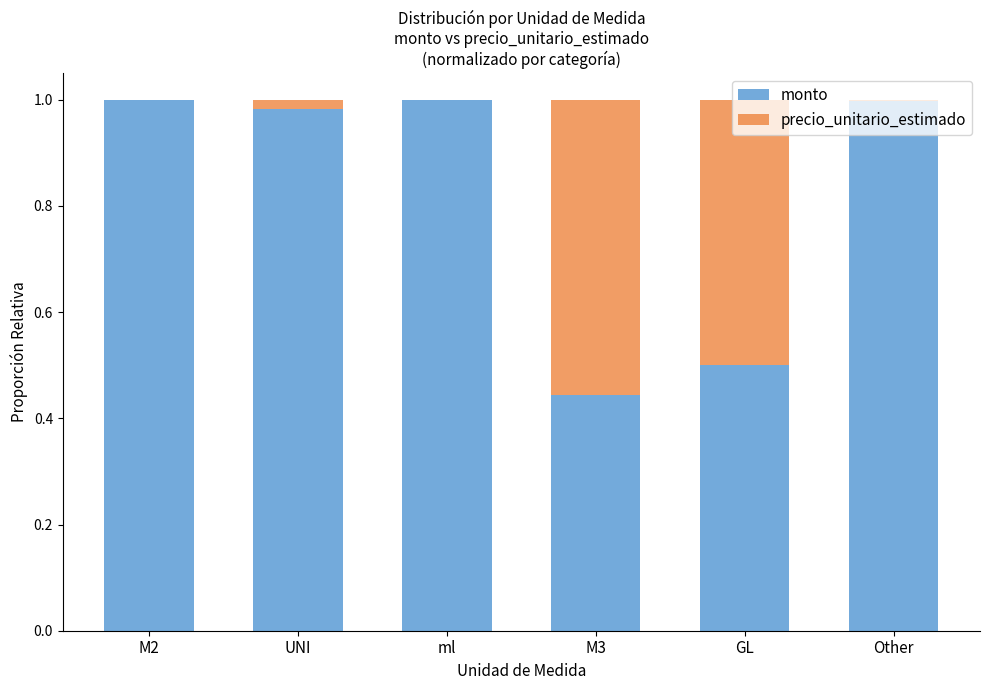

What is the highest value of the monto series?

1.0